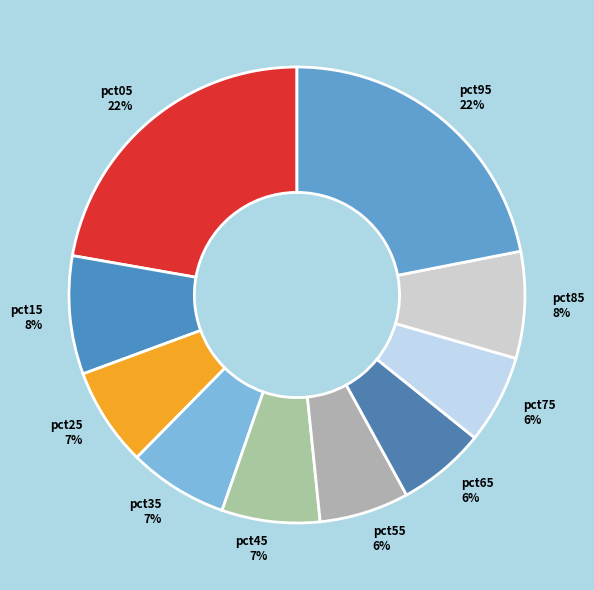

To the nearest percent, what is the combined percentage of pct45 and pct25?

14%